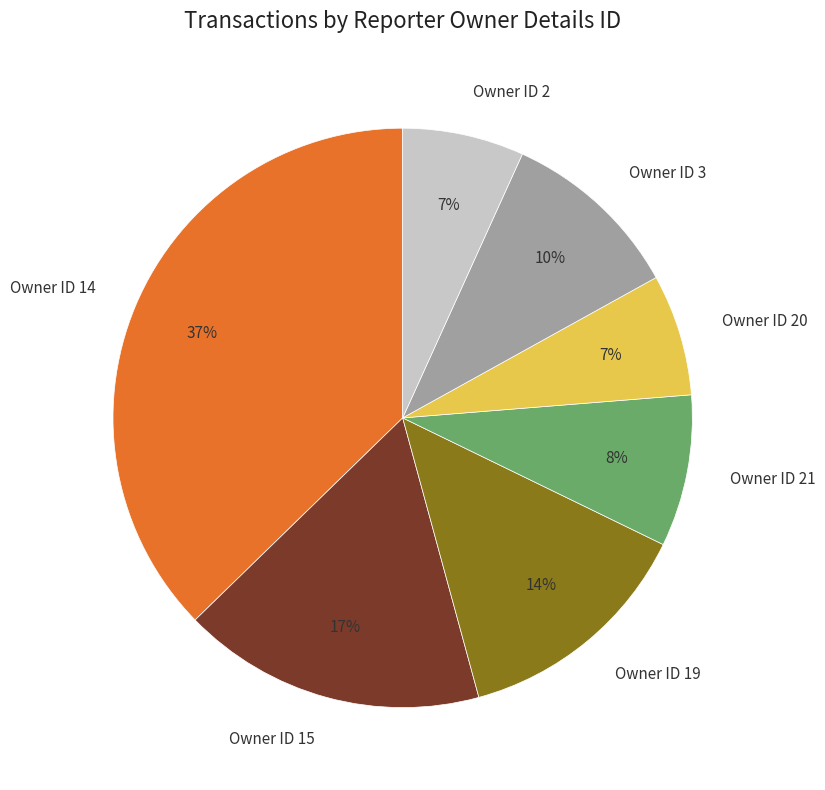

Which has a higher value, Owner ID 19 or Owner ID 21?

Owner ID 19